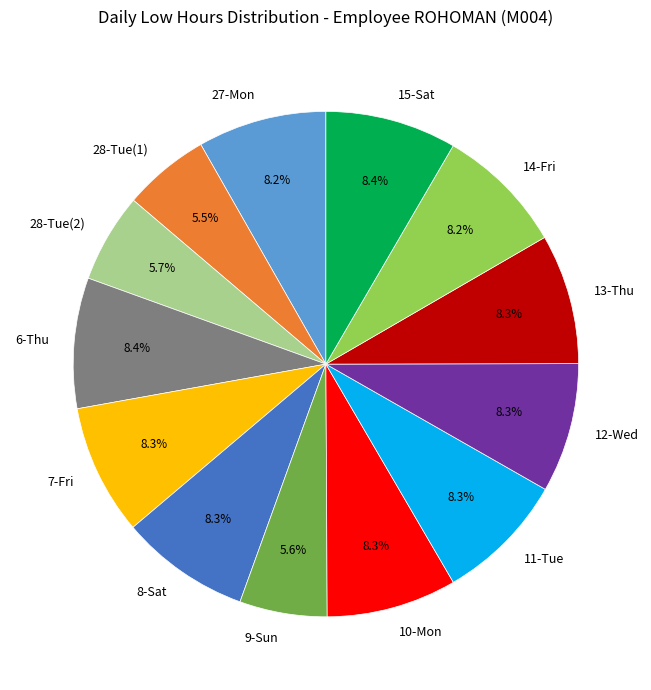

To the nearest percent, what is the difference between the largest and smallest slice percentages?

3%